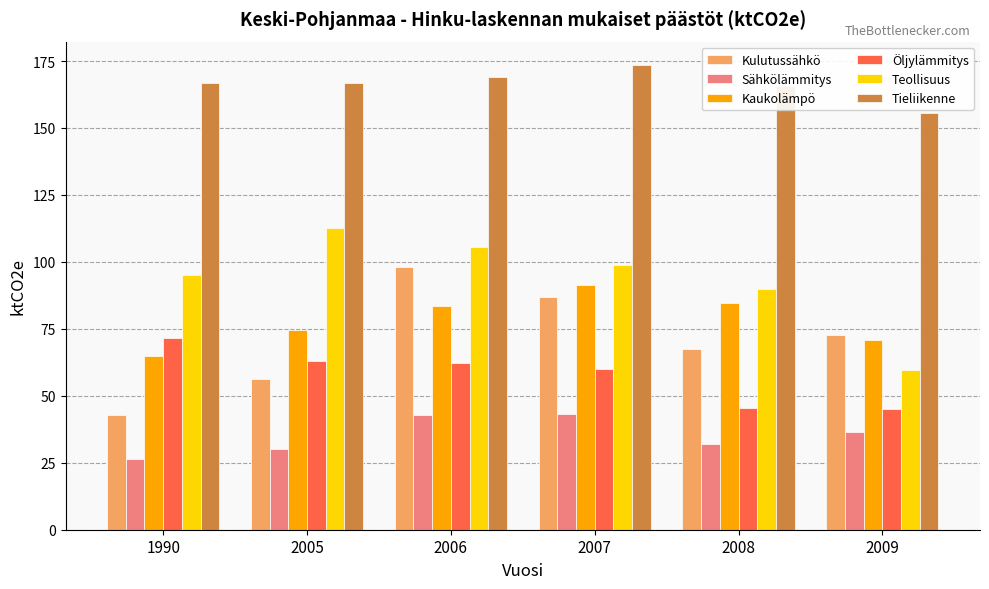

What is the difference between the maximum and minimum values in the Tieliikenne series?

17.8